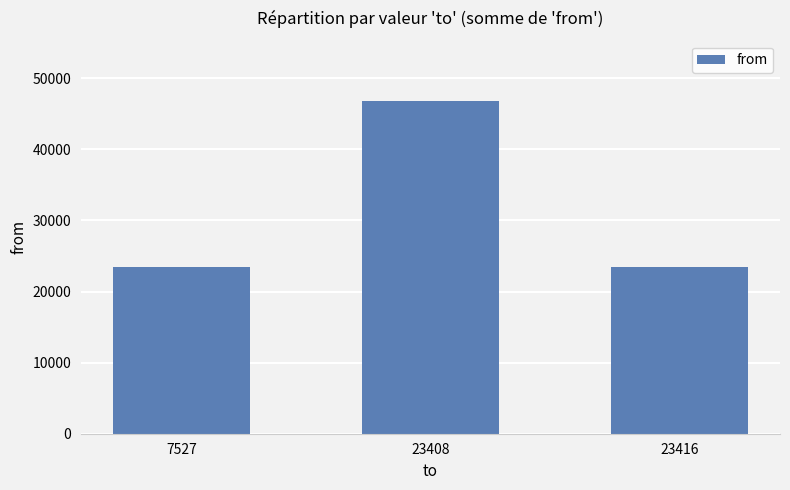

How many values are between 23417 and 46833?

3